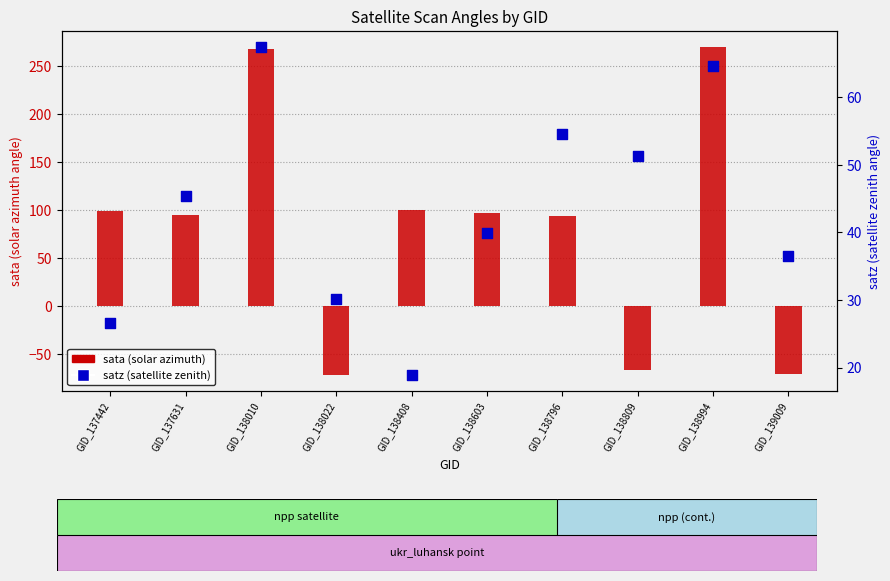

Is the value of sata at GID_138809 greater than the value of satz at GID_138408?

No